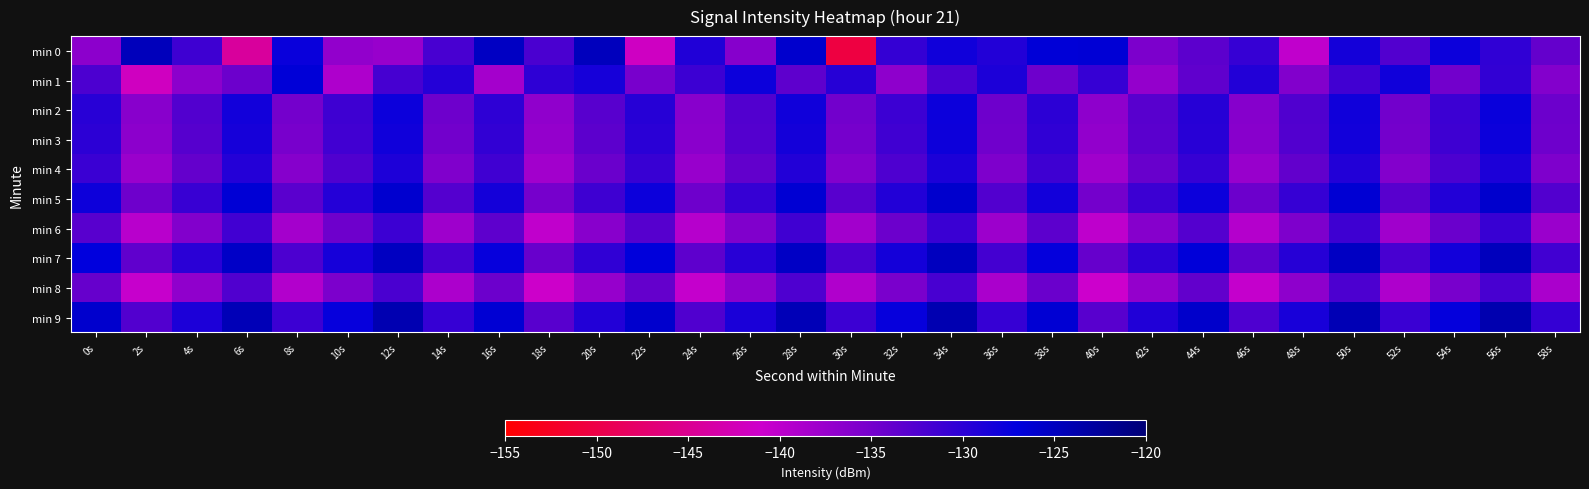

Reading left to right, list all the values displayed in this chart.

min 0: 0s=-136.6	2s=-124.7	4s=-131.3	6s=-144.2	8s=-127.7	10s=-137.1	12s=-137.5	14s=-132.0	16s=-125.3	18s=-132.2	20s=-124.9	22s=-141.6	24s=-129.3	26s=-136.2	28s=-126.0	30s=-150.5	32s=-130.7	34s=-128.1	36s=-129.3	38s=-126.7	40s=-126.6	42s=-135.5	44s=-133.3	46s=-130.8	48s=-140.1	50s=-128.4	52s=-132.6	54s=-127.9	56s=-130.3	58s=-133.8
min 1: 0s=-132.3	2s=-141.8	4s=-136.7	6s=-134.5	8s=-126.6	10s=-138.9	12s=-131.8	14s=-129.5	16s=-138.2	18s=-130.1	20s=-128.5	22s=-135.2	24s=-131.1	26s=-127.8	28s=-133.4	30s=-129.6	32s=-136.7	34s=-132.3	36s=-128.9	38s=-134.5	40s=-130.8	42s=-137.2	44s=-133.6	46s=-129.3	48s=-135.9	50s=-131.5	52s=-128.1	54s=-134.8	56s=-130.4	58s=-136.1
min 2: 0s=-129.8	2s=-136.4	4s=-132.7	6s=-128.3	8s=-135.0	10s=-131.3	12s=-127.9	14s=-134.6	16s=-130.2	18s=-136.9	20s=-133.1	22s=-129.7	24s=-136.3	26s=-132.6	28s=-128.2	30s=-134.9	32s=-131.2	34s=-127.8	36s=-134.5	38s=-130.1	40s=-136.8	42s=-133.0	44s=-129.6	46s=-136.2	48s=-132.5	50s=-128.1	52s=-134.8	54s=-131.1	56s=-127.7	58s=-134.4
min 3: 0s=-130.0	2s=-136.6	4s=-132.9	6s=-128.5	8s=-135.2	10s=-131.5	12s=-128.1	14s=-134.8	16s=-130.4	18s=-137.1	20s=-133.3	22s=-129.9	24s=-136.5	26s=-132.8	28s=-128.4	30s=-135.1	32s=-131.4	34s=-128.0	36s=-134.7	38s=-130.3	40s=-137.0	42s=-133.2	44s=-129.8	46s=-136.4	48s=-132.7	50s=-128.3	52s=-135.0	54s=-131.3	56s=-127.9	58s=-134.6
min 4: 0s=-131.0	2s=-137.6	4s=-133.9	6s=-129.5	8s=-136.2	10s=-132.5	12s=-129.1	14s=-135.8	16s=-131.4	18s=-138.1	20s=-134.3	22s=-130.9	24s=-137.5	26s=-133.8	28s=-129.4	30s=-136.1	32s=-132.4	34s=-129.0	36s=-135.7	38s=-131.3	40s=-138.0	42s=-134.2	44s=-130.8	46s=-137.4	48s=-133.7	50s=-129.3	52s=-136.0	54s=-132.3	56s=-128.9	58s=-135.6
min 5: 0s=-128.0	2s=-134.6	4s=-130.9	6s=-126.5	8s=-133.2	10s=-129.5	12s=-126.1	14s=-132.8	16s=-128.4	18s=-135.1	20s=-131.3	22s=-127.9	24s=-134.5	26s=-130.8	28s=-126.4	30s=-133.1	32s=-129.4	34s=-126.0	36s=-132.7	38s=-128.3	40s=-135.0	42s=-131.2	44s=-127.8	46s=-134.4	48s=-130.7	50s=-126.3	52s=-133.0	54s=-129.3	56s=-125.9	58s=-132.6
min 6: 0s=-133.0	2s=-139.6	4s=-135.9	6s=-131.5	8s=-138.2	10s=-134.5	12s=-131.1	14s=-137.8	16s=-133.4	18s=-140.1	20s=-136.3	22s=-132.9	24s=-139.5	26s=-135.8	28s=-131.4	30s=-138.1	32s=-134.4	34s=-131.0	36s=-137.7	38s=-133.3	40s=-140.0	42s=-136.2	44s=-132.8	46s=-139.4	48s=-135.7	50s=-131.3	52s=-138.0	54s=-134.3	56s=-130.9	58s=-137.6
min 7: 0s=-127.0	2s=-133.6	4s=-129.9	6s=-125.5	8s=-132.2	10s=-128.5	12s=-125.1	14s=-131.8	16s=-127.4	18s=-134.1	20s=-130.3	22s=-126.9	24s=-133.5	26s=-129.8	28s=-125.4	30s=-132.1	32s=-128.4	34s=-125.0	36s=-131.7	38s=-127.3	40s=-134.0	42s=-130.2	44s=-126.8	46s=-133.4	48s=-129.7	50s=-125.3	52s=-132.0	54s=-128.3	56s=-124.9	58s=-131.6
min 8: 0s=-134.0	2s=-140.6	4s=-136.9	6s=-132.5	8s=-139.2	10s=-135.5	12s=-132.1	14s=-138.8	16s=-134.4	18s=-141.1	20s=-137.3	22s=-133.9	24s=-140.5	26s=-136.8	28s=-132.4	30s=-139.1	32s=-135.4	34s=-132.0	36s=-138.7	38s=-134.3	40s=-141.0	42s=-137.2	44s=-133.8	46s=-140.4	48s=-136.7	50s=-132.3	52s=-139.0	54s=-135.3	56s=-131.9	58s=-138.6
min 9: 0s=-126.0	2s=-132.6	4s=-128.9	6s=-124.5	8s=-131.2	10s=-127.5	12s=-124.1	14s=-130.8	16s=-126.4	18s=-133.1	20s=-129.3	22s=-125.9	24s=-132.5	26s=-128.8	28s=-124.4	30s=-131.1	32s=-127.4	34s=-124.0	36s=-130.7	38s=-126.3	40s=-133.0	42s=-129.2	44s=-125.8	46s=-132.4	48s=-128.7	50s=-124.3	52s=-131.0	54s=-127.3	56s=-123.9	58s=-130.6